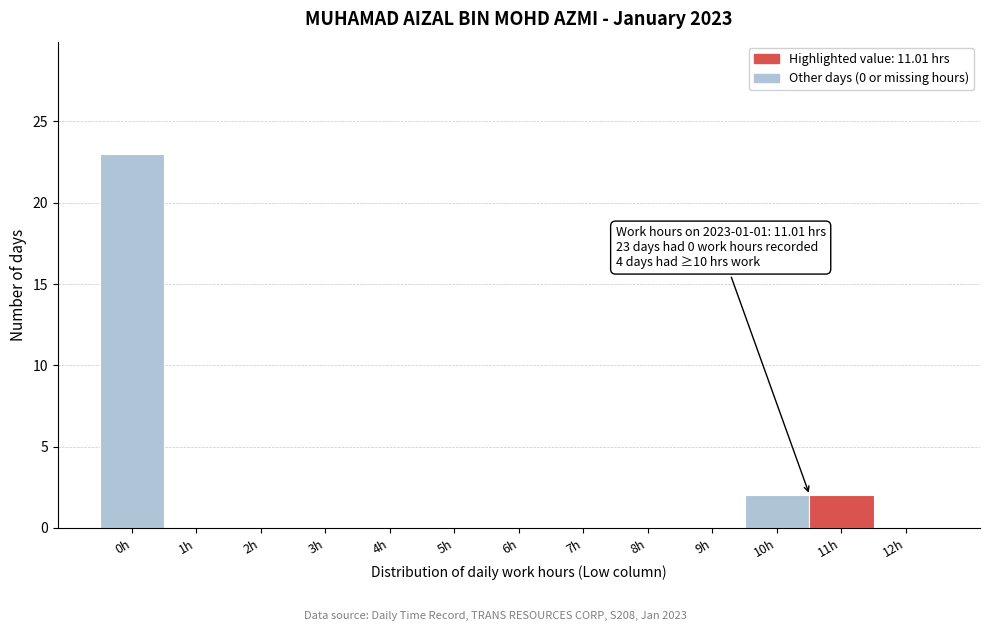

Reading left to right, extract all data points from this chart.

0h=23	1h=0	2h=0	3h=0	4h=0	5h=0	6h=0	7h=0	8h=0	9h=0	10h=2	11h=2	12h=0